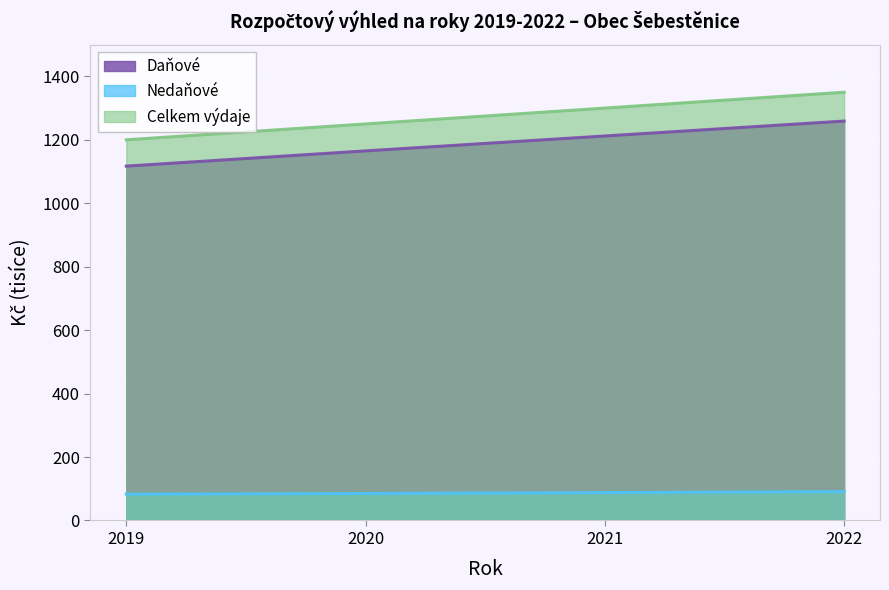

How many lines are shown in the chart?

3